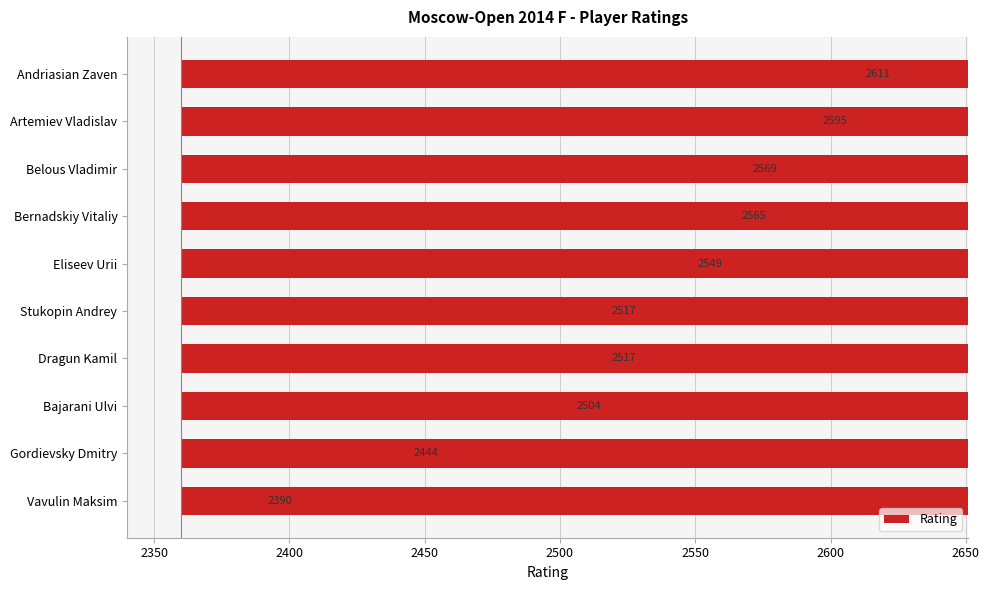

Are the bars grouped side by side (vs. stacked)?

No